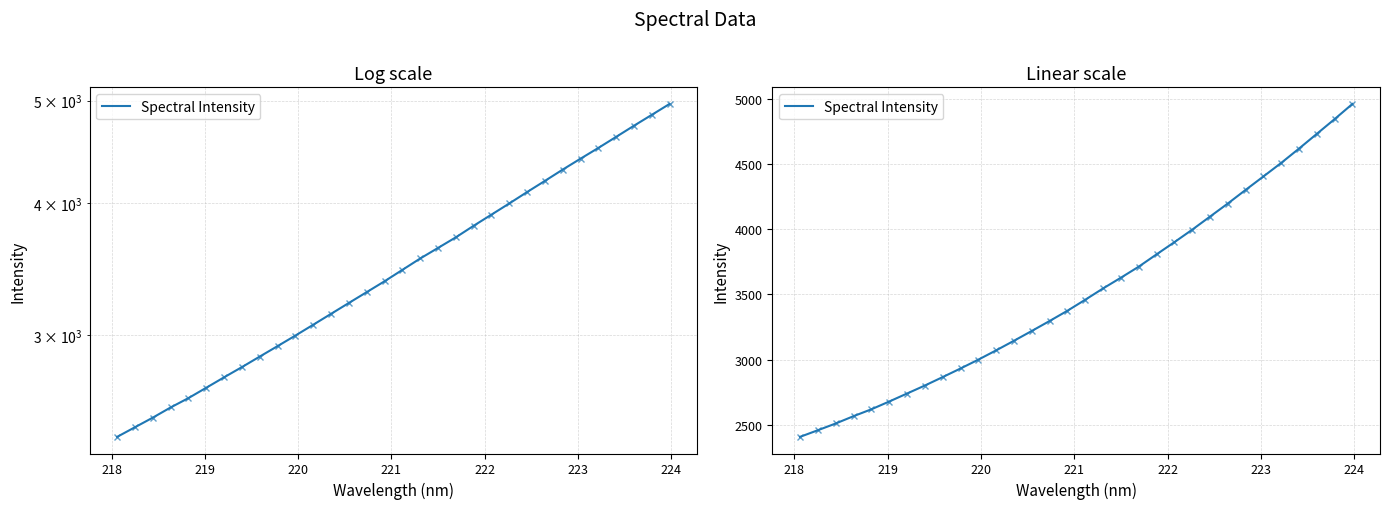

What is the difference between the maximum and minimum values?

2559.6